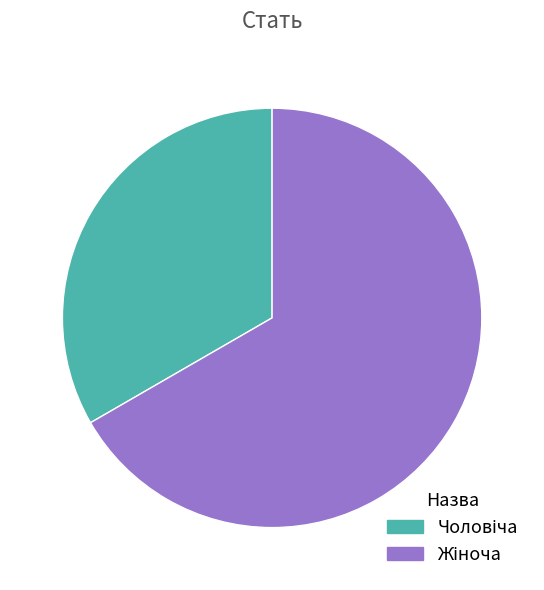

Does any single category account for the majority?

Yes